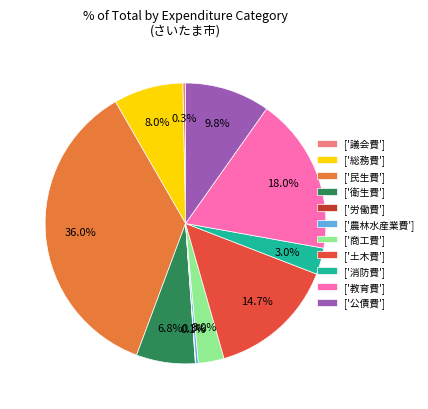

Which category has the biggest portion of the pie?

['民生費']